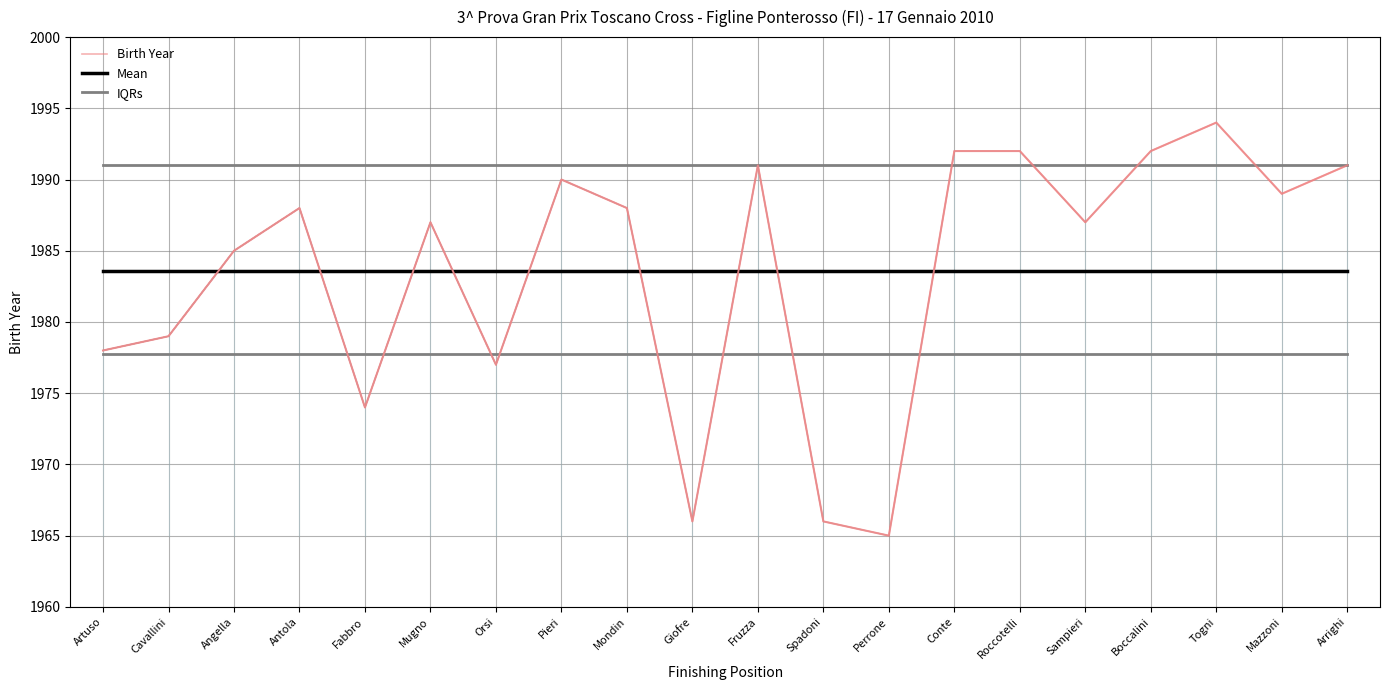

Between Artuso and Fabbro, which is larger?

Artuso